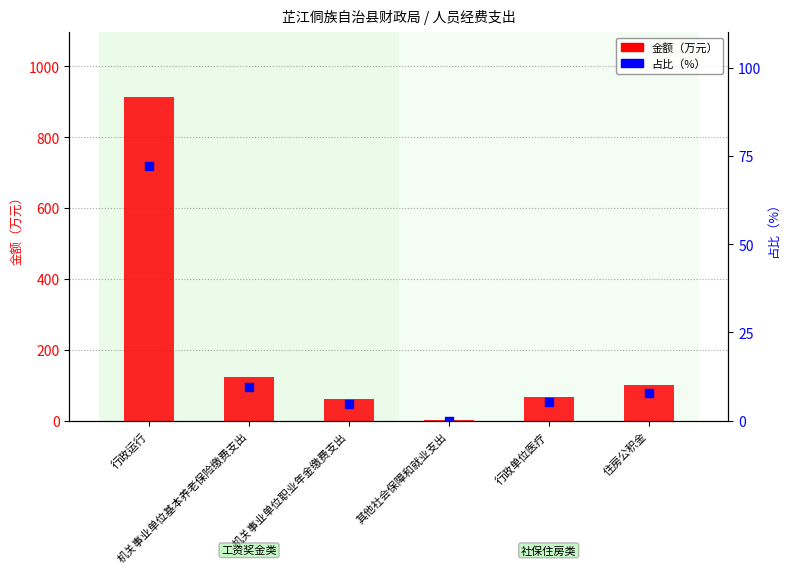

Is the value of 占比（%） at 机关事业单位基本养老保险缴费支出 greater than the value of 金额（万元） at 其他社会保障和就业支出?

Yes